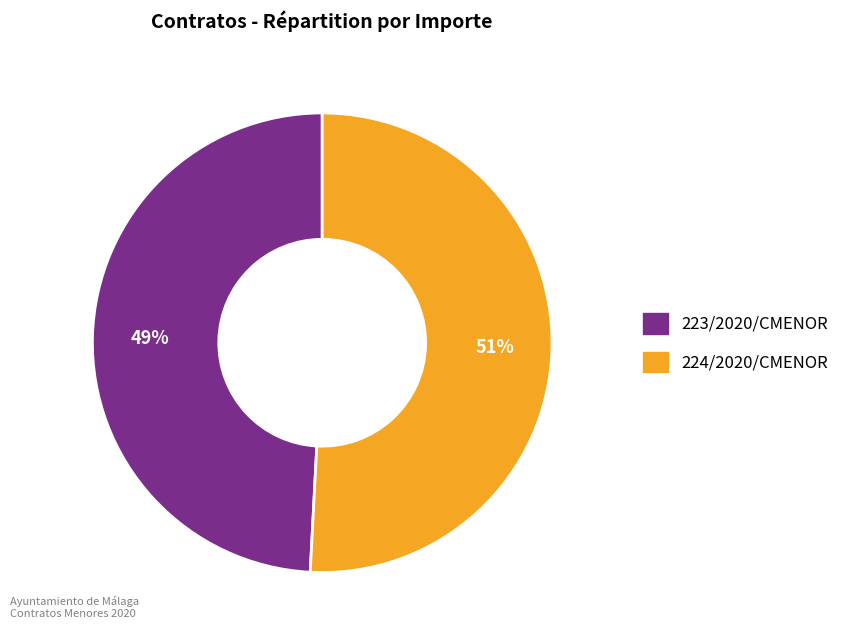

Is it true that 224/2020/CMENOR is 58% of the pie?

False